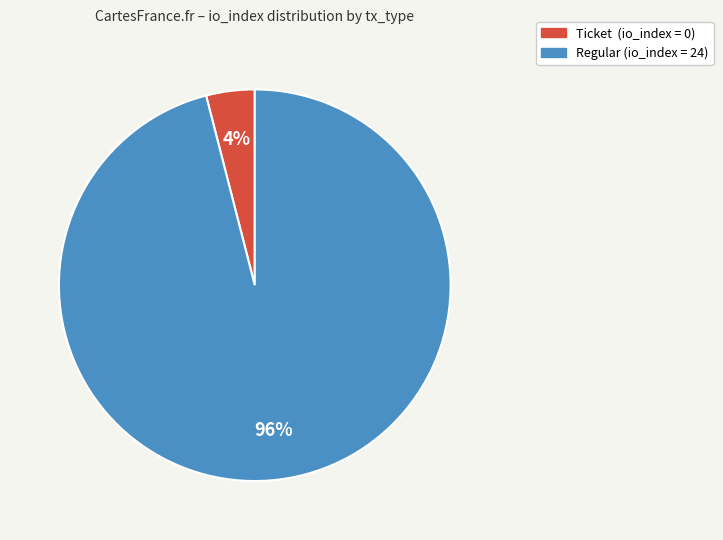

To the nearest percent, what is the difference between the largest and smallest slice percentages?

92%